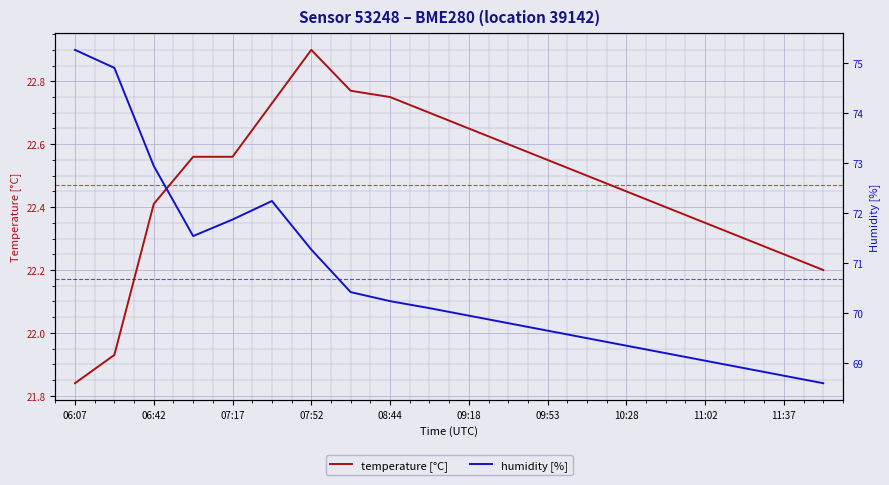

Reading right to left, list all the values displayed in this chart.

temperature [°C]: 22.2	22.2	22.3	22.4	22.4	22.4	22.5	22.6	22.6	22.6	22.7	22.8	22.8	22.9	22.7	22.6	22.6	22.4	21.9	21.8
humidity [%]: 68.6	68.8	68.9	69.0	69.2	69.3	69.5	69.7	69.8	70.0	70.1	70.2	70.4	71.3	72.2	71.9	71.5	72.9	74.9	75.3